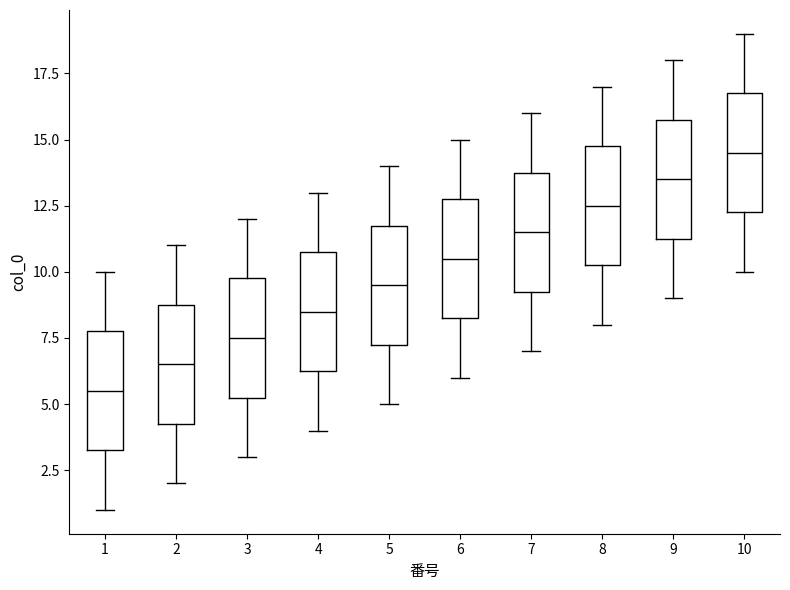

Where does the median line of the box at x = 6 sit on the y-axis? The values are not printed on the chart, so give them approximately, as read against the axis.

10.5